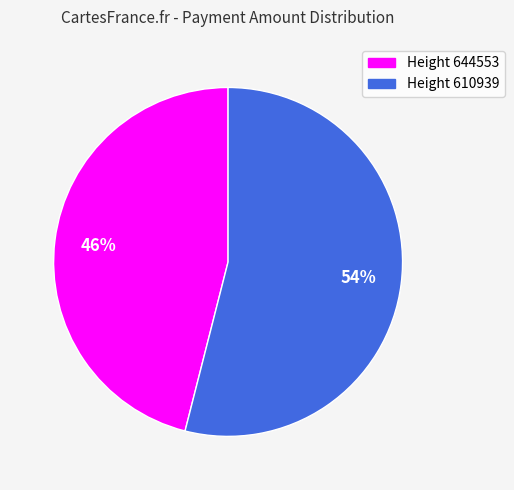

What is the largest slice in the pie chart?

Height 610939